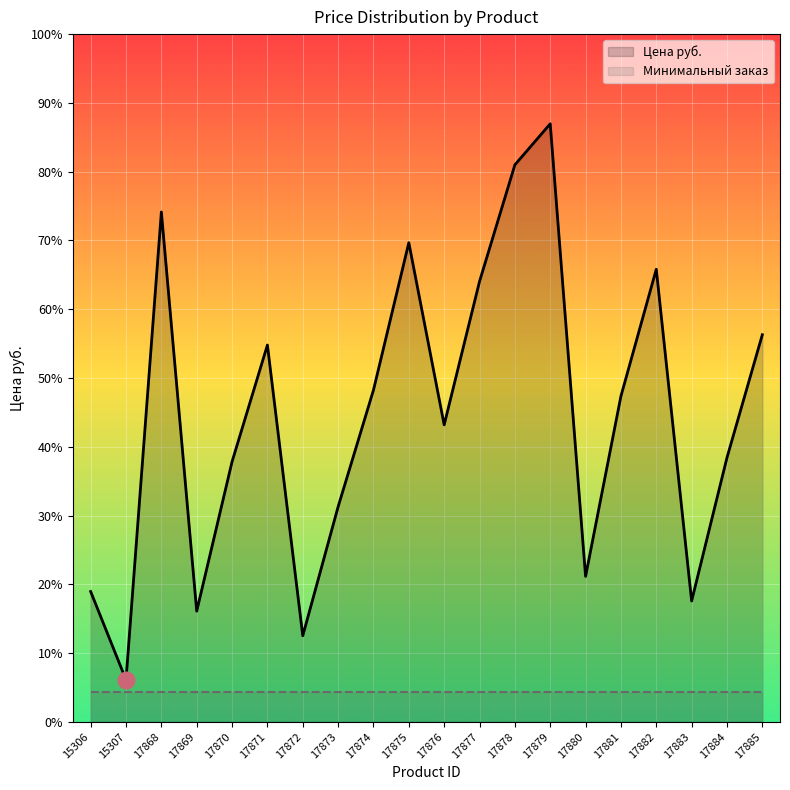

What is the difference between the Цена руб. values at 17883 and 17874?

1517.0